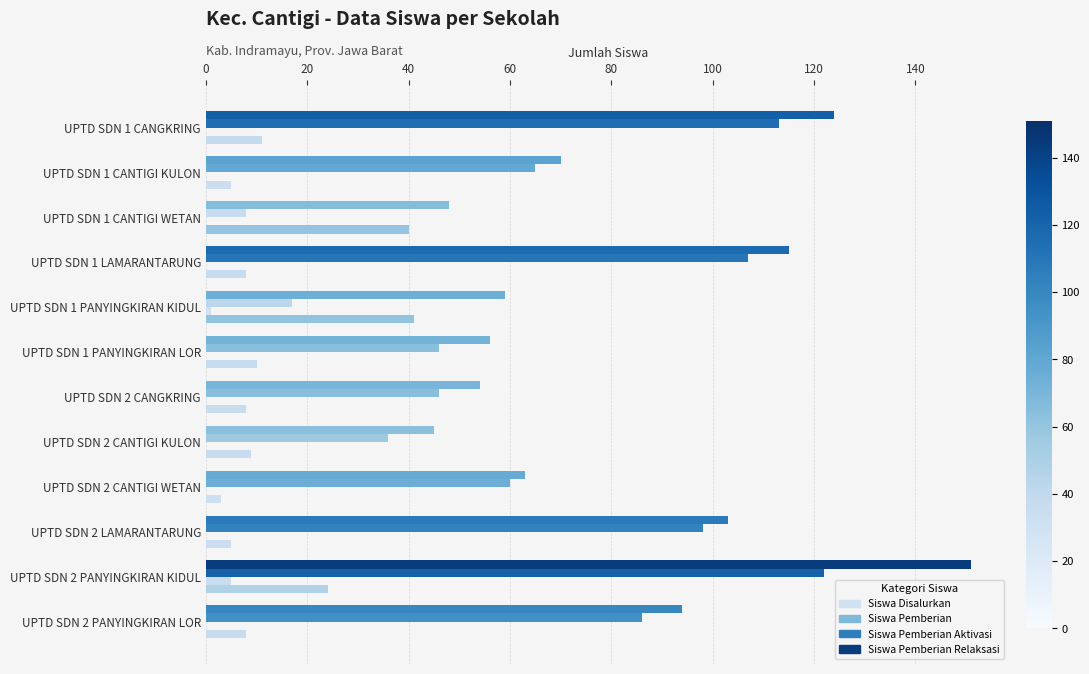

How many data points does each series have?

12